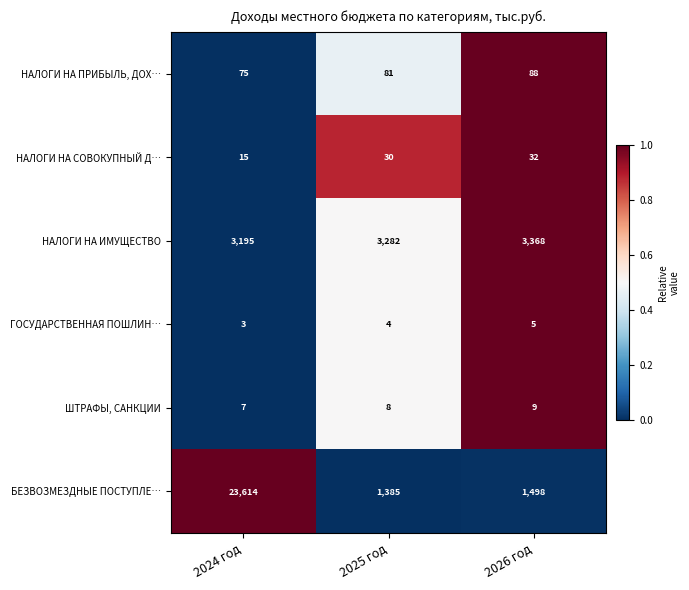

Reading left to right, transcribe all the data shown in this chart.

НАЛОГИ НА ПРИБЫЛЬ, ДОХ…: 75	81	88
НАЛОГИ НА СОВОКУПНЫЙ Д…: 15	30	32
НАЛОГИ НА ИМУЩЕСТВО: 3195	3282	3368
ГОСУДАРСТВЕННАЯ ПОШЛИН…: 3	4	5
ШТРАФЫ, САНКЦИИ: 7	8	9
БЕЗВОЗМЕЗДНЫЕ ПОСТУПЛЕ…: 23614	1385	1498